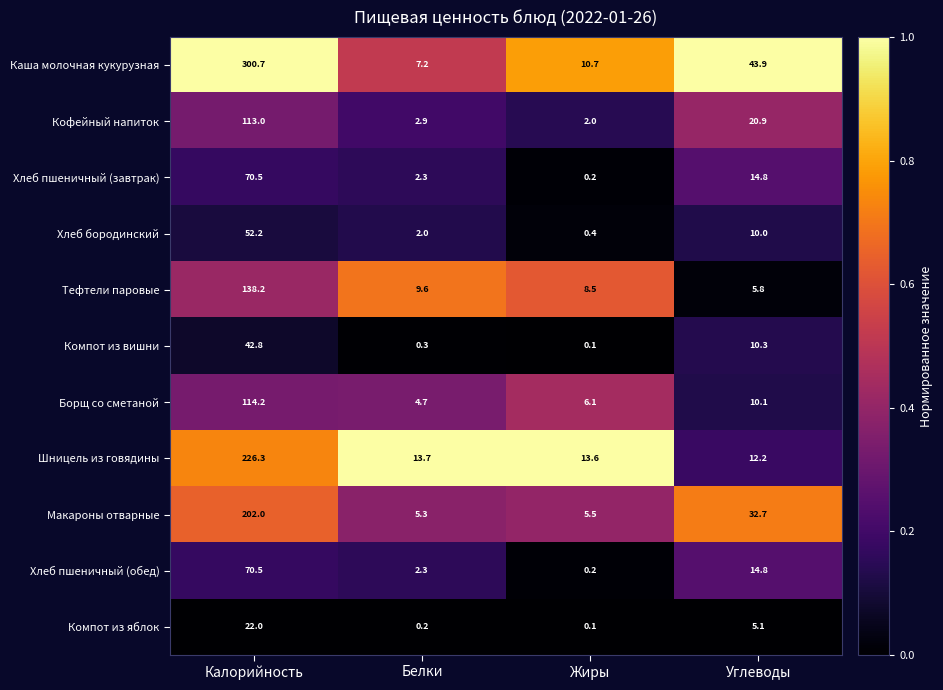

What is the approximate value of Хлеб бородинский at Углеводы?

10.0